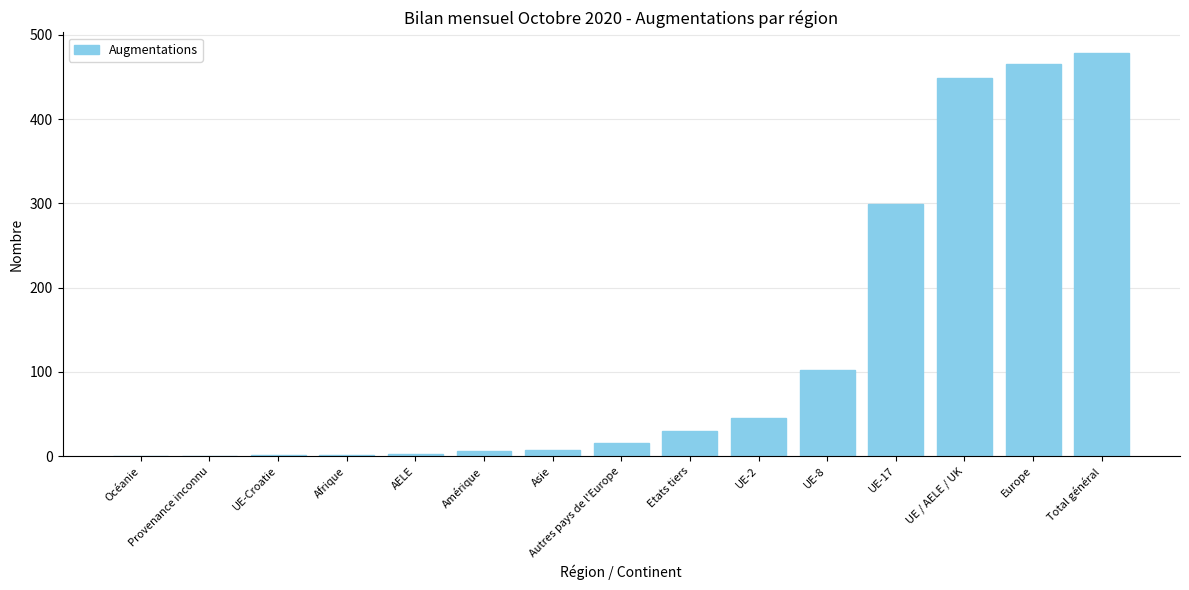

What is the greatest value displayed?

479